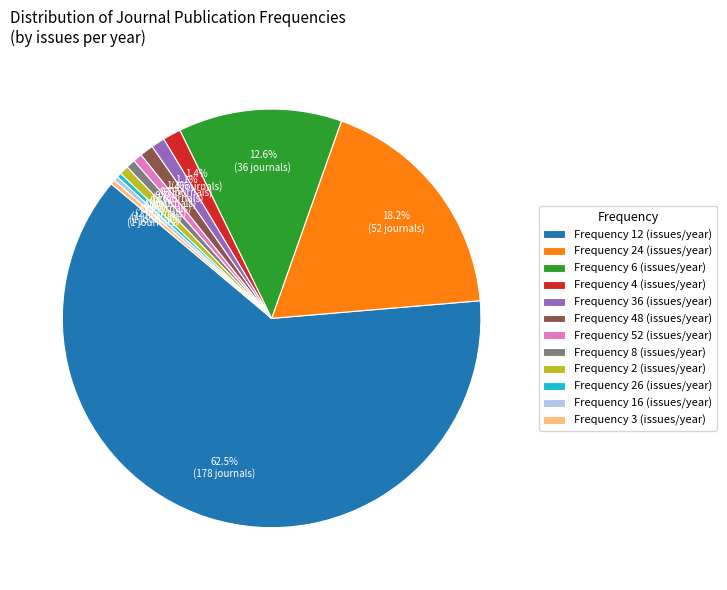

Do Frequency 4 (issues/year) and Frequency 2 (issues/year) together represent more than half of the pie?

No